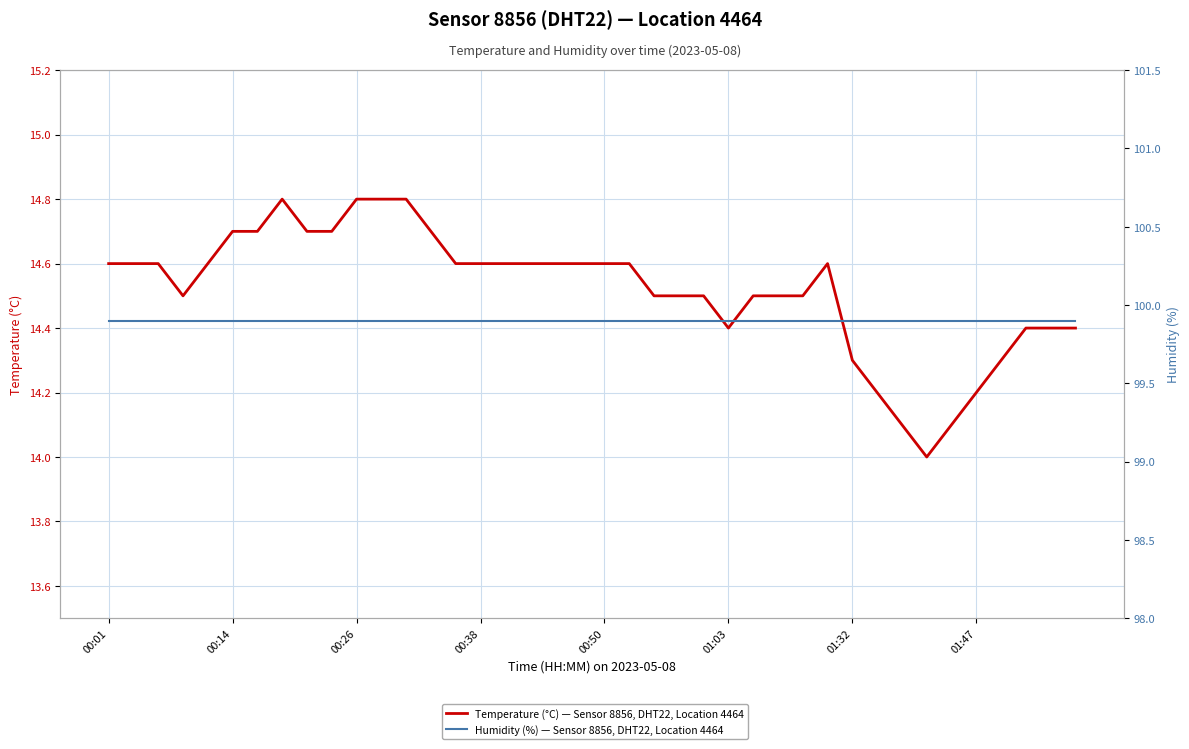

Where is Temperature (°C) — Sensor 8856, DHT22, Location 4464 nearest to the value 14?

33